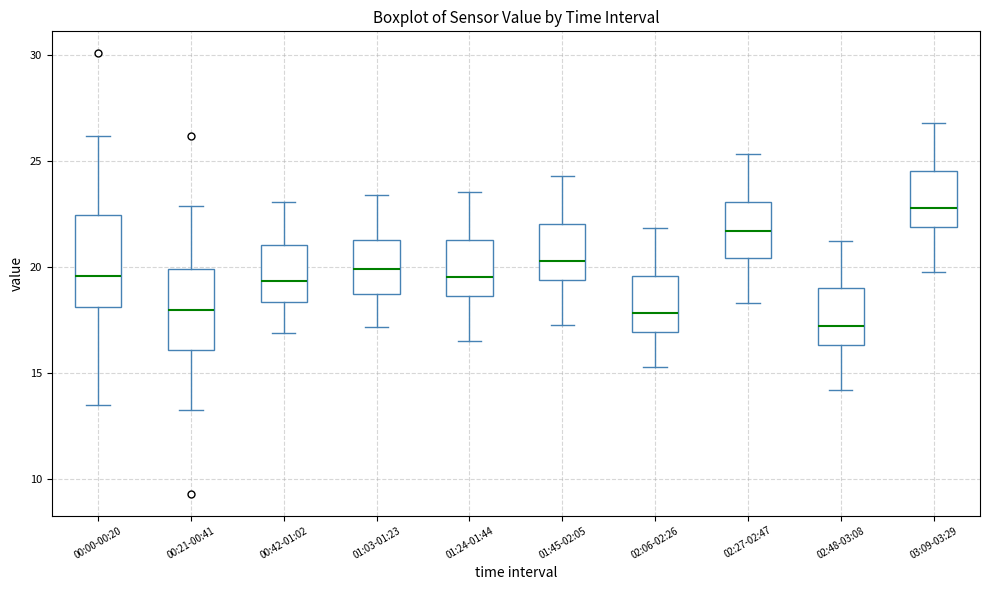

Where does the lower whisker of the box for 00:00-00:20 end on the y-axis? The values are not printed on the chart, so give them approximately, as read against the axis.

13.5